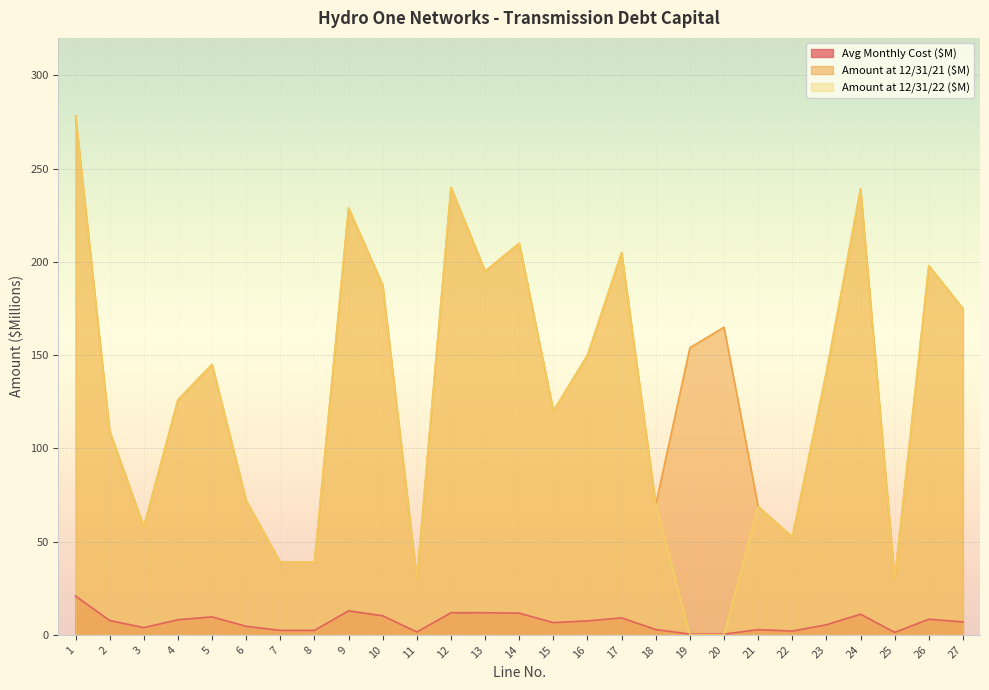

How many values in the Amount at 12/31/21 ($M) series are below 145?

13